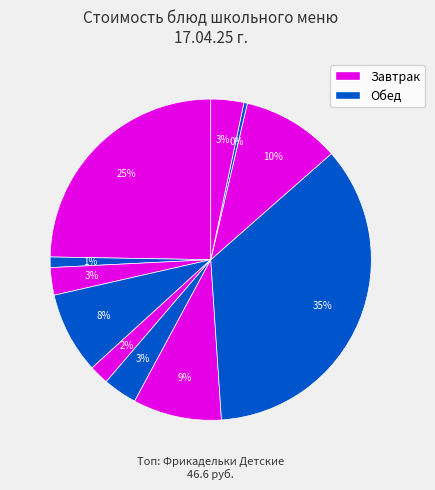

Rank the categories by value from lowest to highest.

Компот, Чай фруктовый, Морковь в нарезке, Хлеб пшеничный, Ржано-пшеничный, Яйцо вареное, Макароны отварные, Суп картофельный, Каша гречневая, Тефтели Детские, Фрикадельки Детские